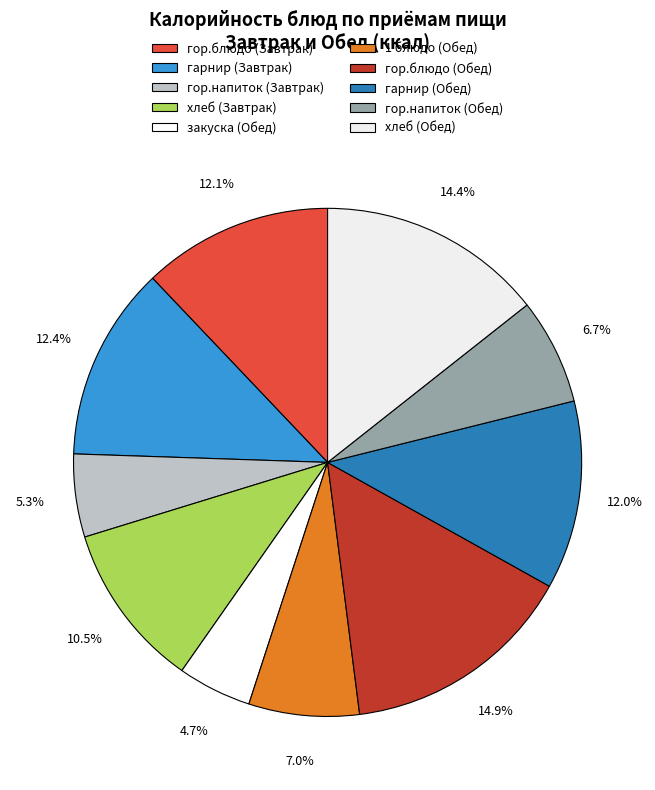

What percentage is the хлеб (Завтрак) slice, to the nearest percent?

11%